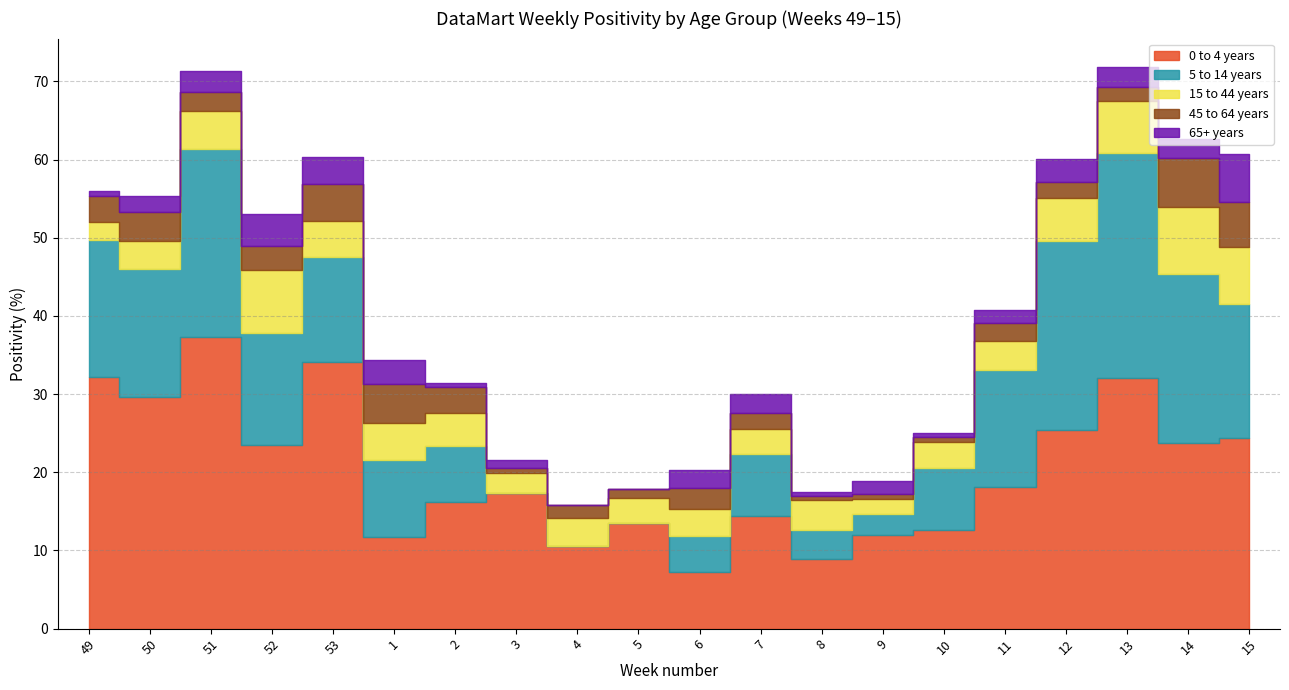

Reading left to right, transcribe all the data shown in this chart.

0 to 4 years: 49=32.2	50=29.6	51=37.3	52=23.5	53=34.1	1=11.8	2=16.2	3=17.3	4=10.5	5=13.5	6=7.2	7=14.4	8=8.9	9=11.9	10=12.6	11=18.2	12=25.4	13=32.1	14=23.7	15=24.3
5 to 14 years: 49=17.5	50=16.3	51=24.1	52=14.3	53=13.5	1=9.8	2=7.1	3=0.0	4=0.0	5=0.0	6=4.7	7=7.9	8=3.7	9=2.7	10=7.9	11=14.9	12=24.1	13=28.8	14=21.6	15=17.1
15 to 44 years: 49=2.3	50=3.6	51=4.8	52=8.0	53=4.6	1=4.8	2=4.2	3=2.6	4=3.7	5=3.2	6=3.4	7=3.2	8=3.9	9=2.0	10=3.4	11=3.8	12=5.6	13=6.6	14=8.6	15=7.3
45 to 64 years: 49=3.4	50=3.8	51=2.5	52=3.2	53=4.6	1=4.9	2=3.4	3=0.6	4=1.6	5=1.1	6=2.7	7=2.1	8=0.5	9=0.5	10=0.6	11=2.3	12=2.0	13=1.7	14=6.2	15=5.9
65+ years: 49=0.6	50=2.0	51=2.6	52=4.0	53=3.6	1=3.1	2=0.5	3=1.1	4=0.0	5=0.0	6=2.3	7=2.5	8=0.5	9=1.7	10=0.6	11=1.6	12=2.9	13=2.6	14=2.5	15=6.1